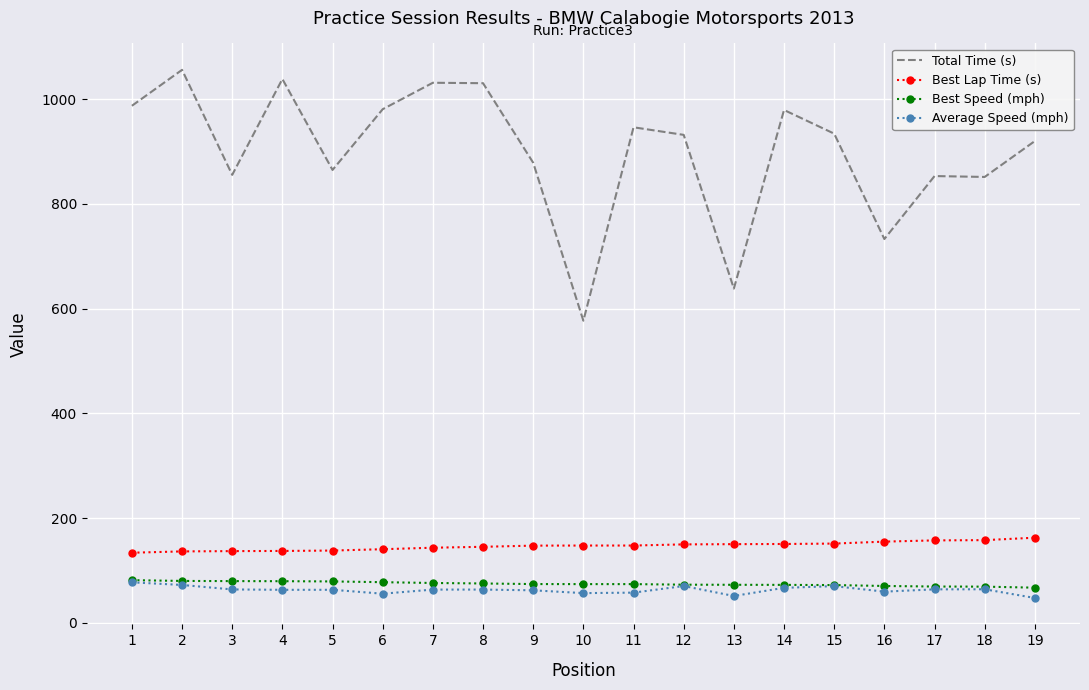

Which series has the largest range (max minus min)?

Total Time (s)